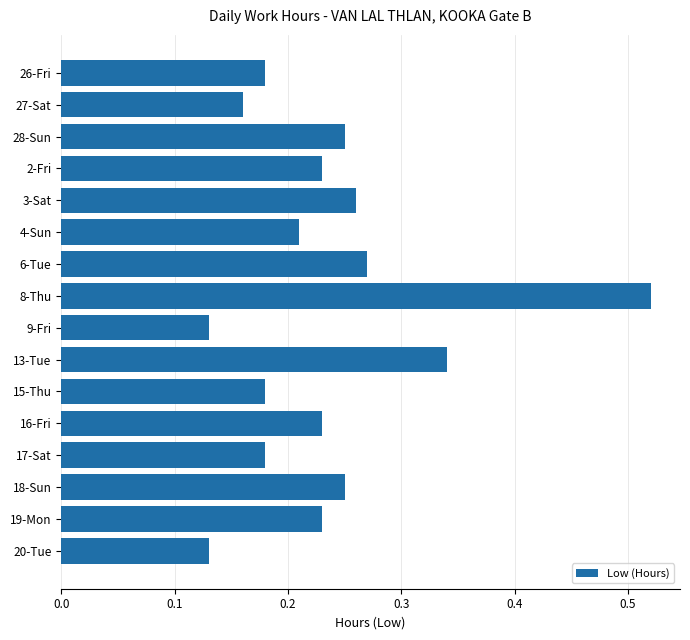

What is the change in value from 26-Fri to 3-Sat?

+0.1